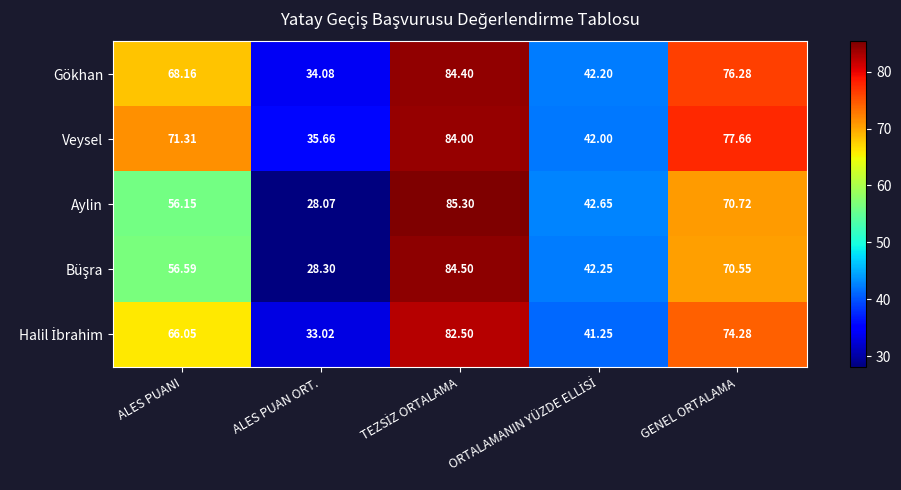

Which series has the largest total across all categories?

Veysel